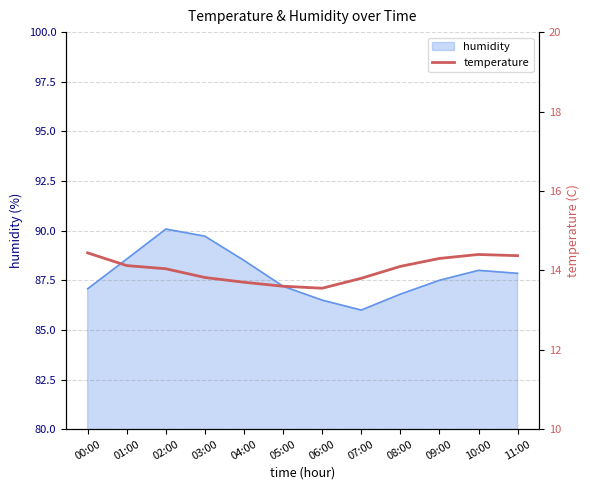

Which category has the lowest value across all series?

06:00